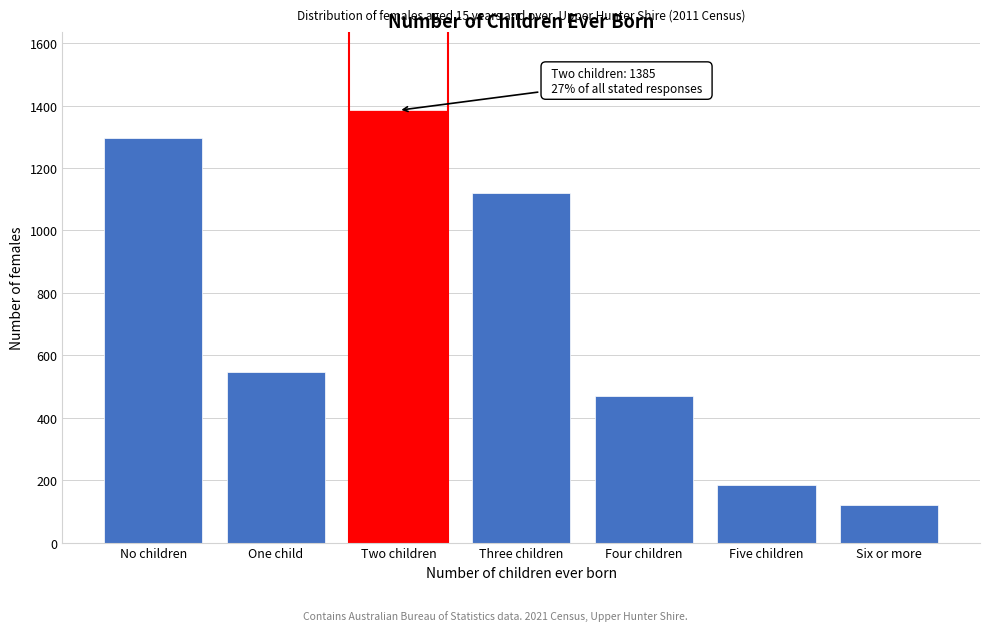

Reading right to left, what are all the values shown in this chart?

121	184	471	1119	1385	545	1296